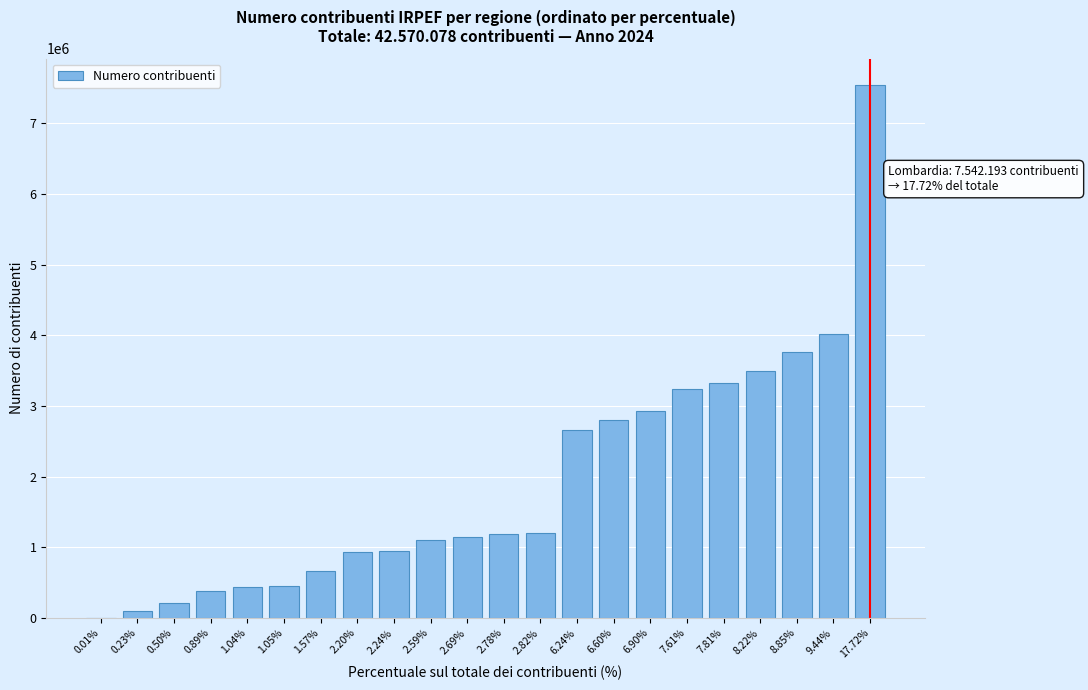

At which category does the chart reach its peak across all series?

17.72%